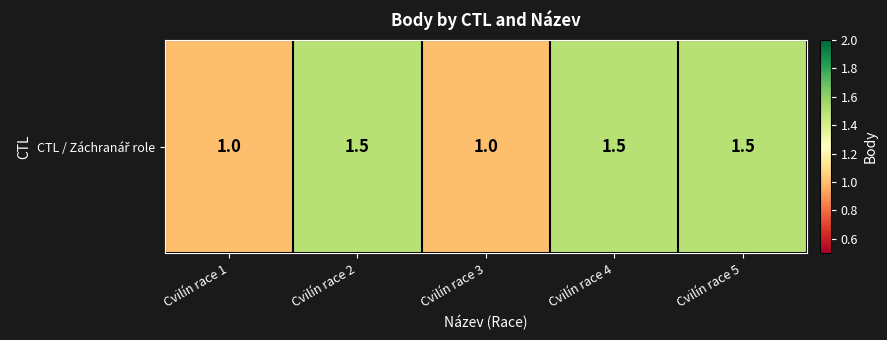

What value does the data have at Cvilín race 4?

1.5